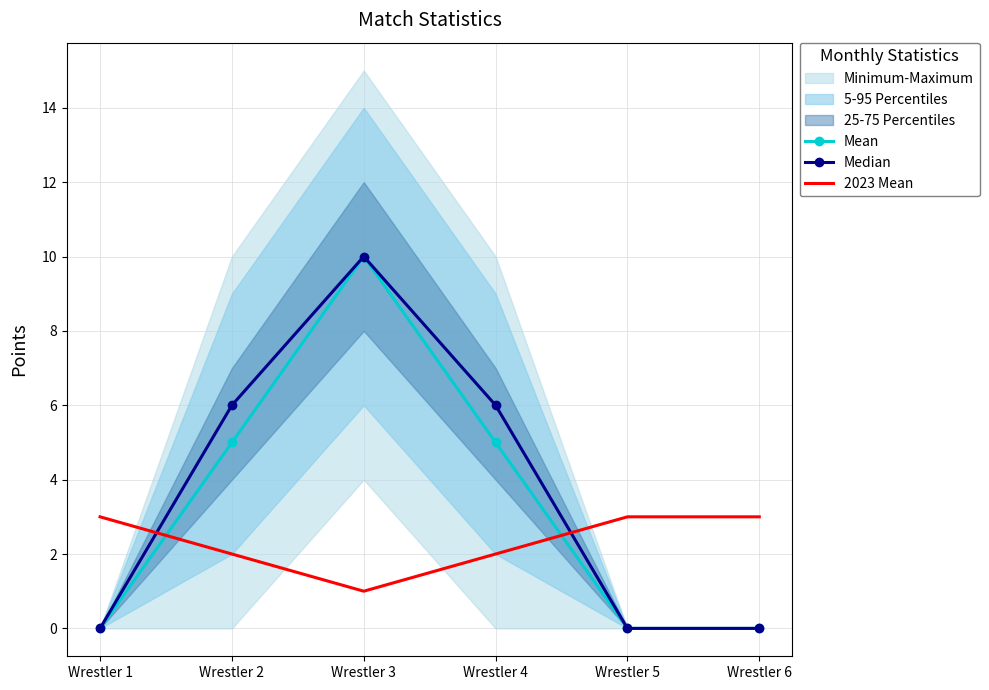

True or false: Mean and Median cross at least once.

False